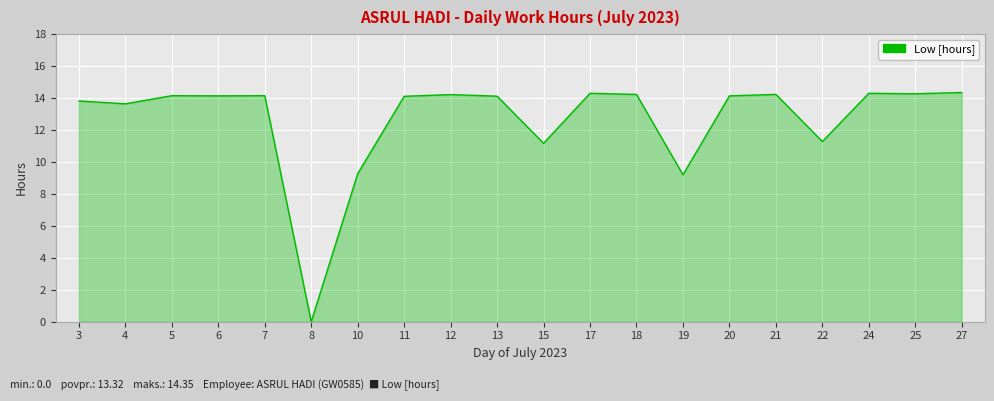

What is the average value?

12.7